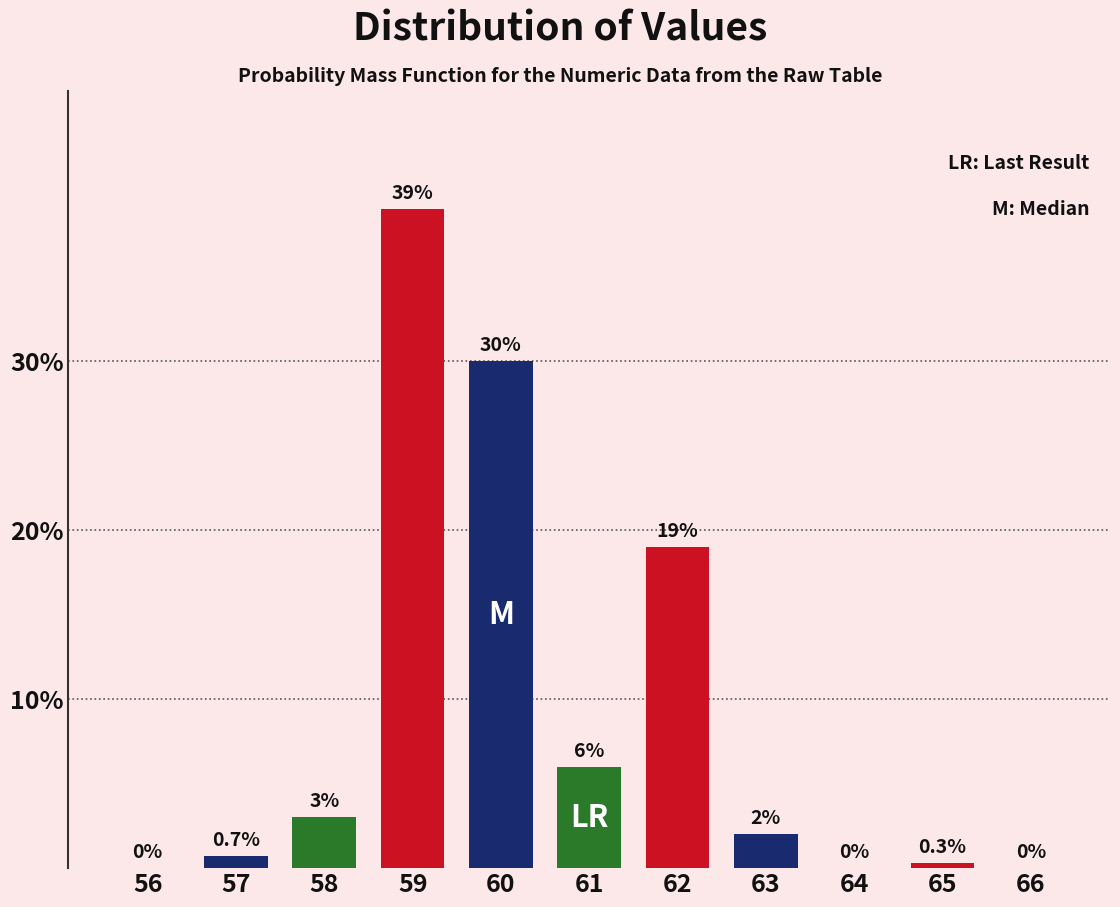

Reading left to right, transcribe all the data shown in this chart.

56=0.0	57=0.7	58=3.0	59=39.0	60=30.0	61=6.0	62=19.0	63=2.0	64=0.0	65=0.3	66=0.0